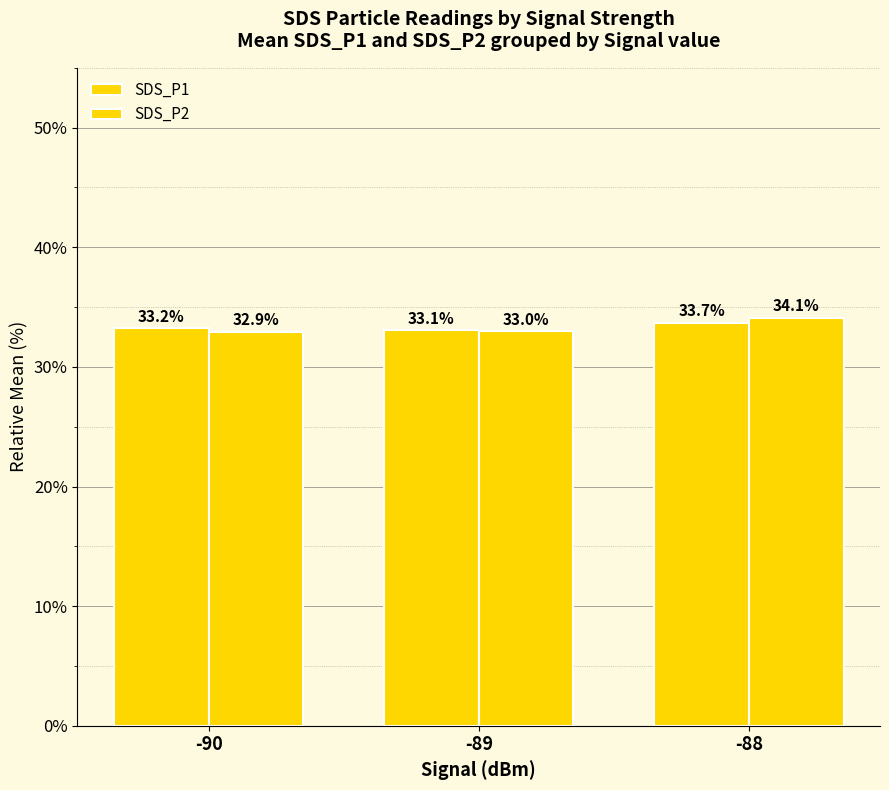

At which category does the chart reach its peak across all series?

-88